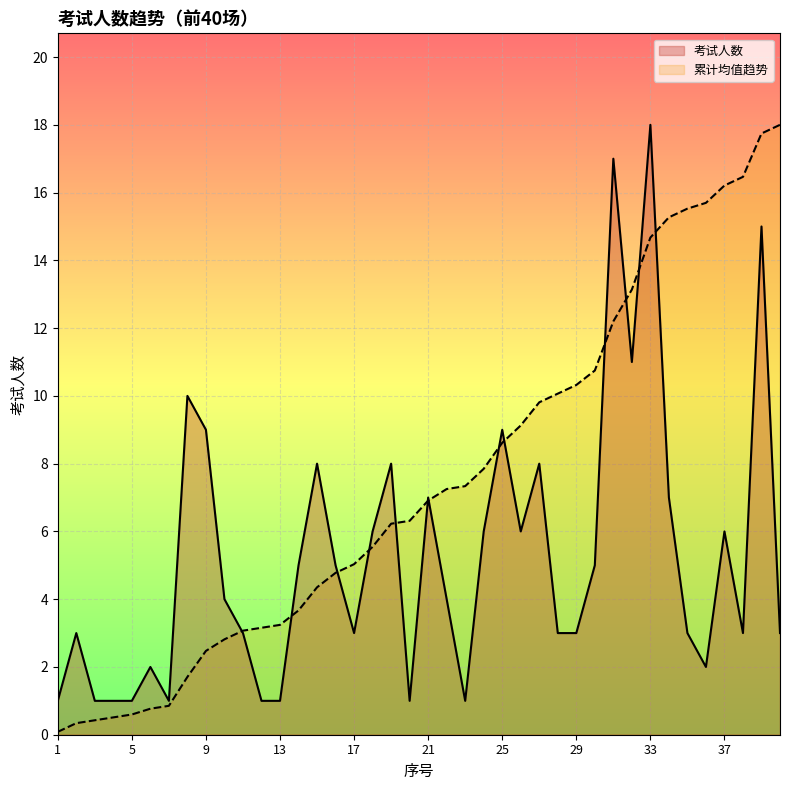

How many distinct data groups are displayed?

2